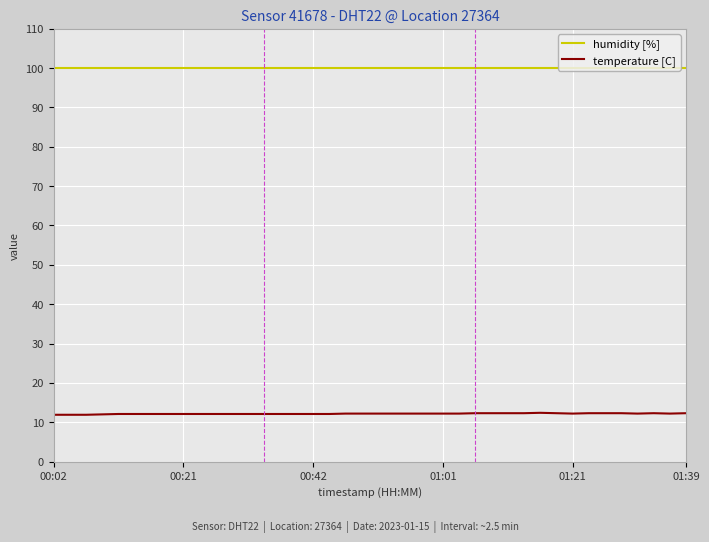

What is the smallest value displayed?

11.9